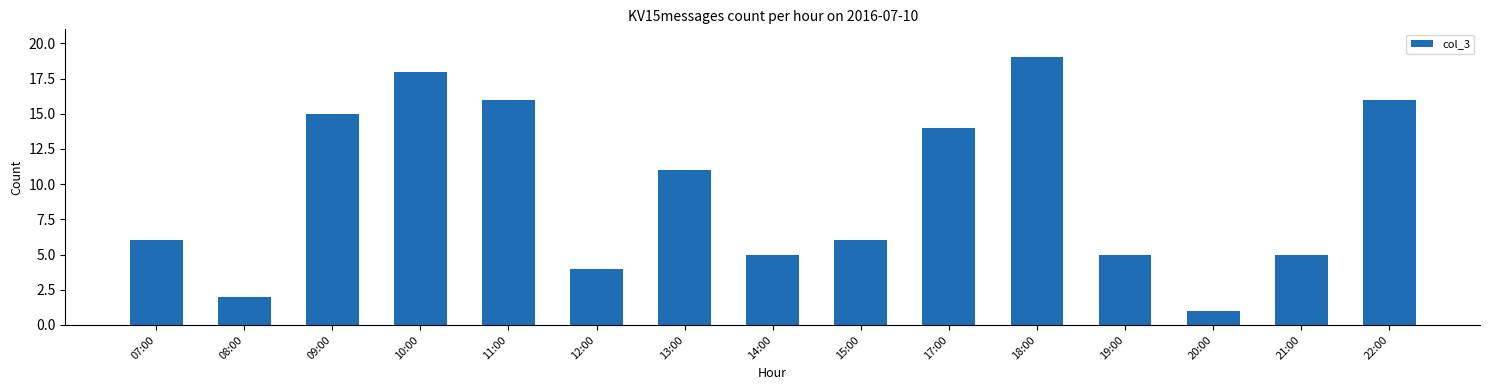

Is it true that the value at 12:00 is 4?

True